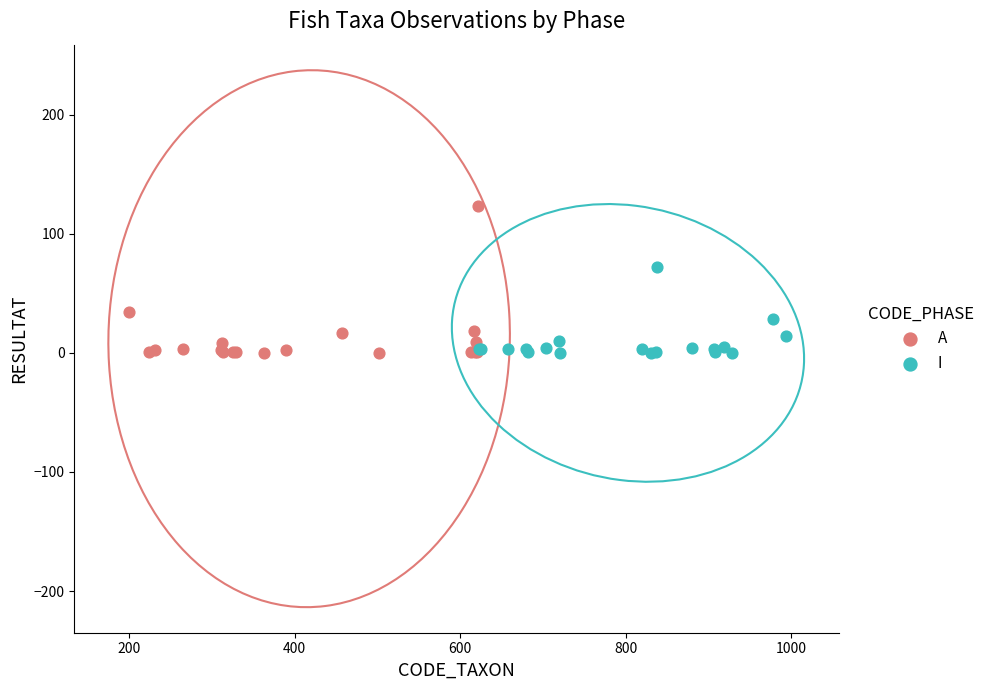

What are all the series names shown in the legend?

A, I